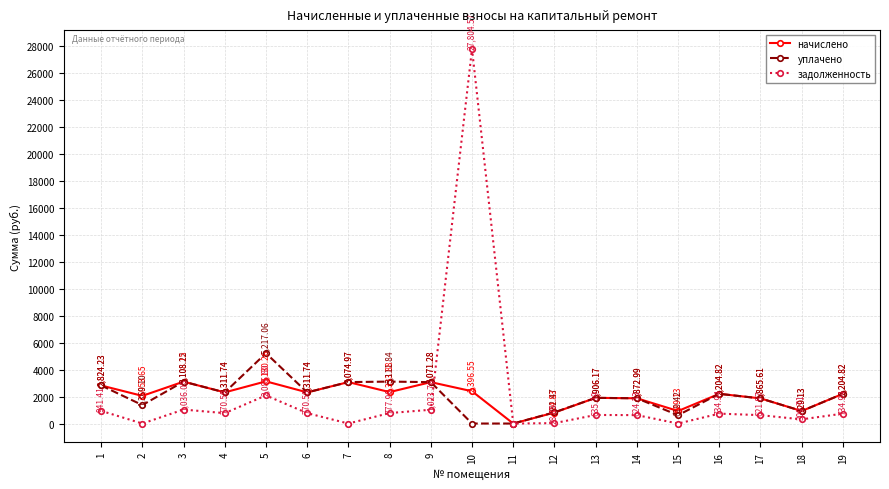

Which series has the largest total across all categories?

начислено